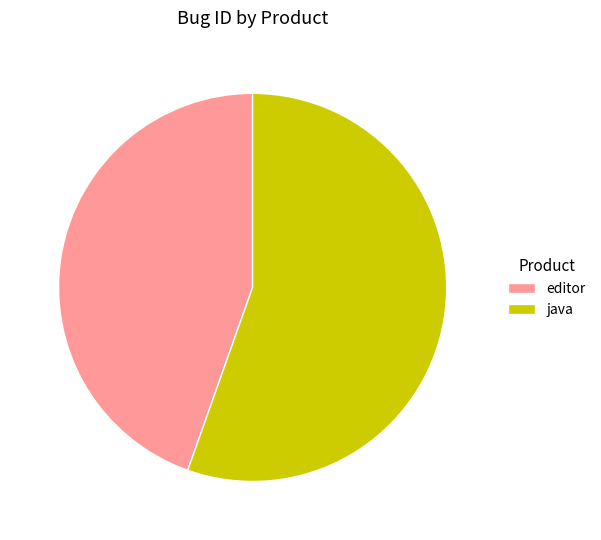

Approximately how many times larger is the value at editor compared to java?

0.8